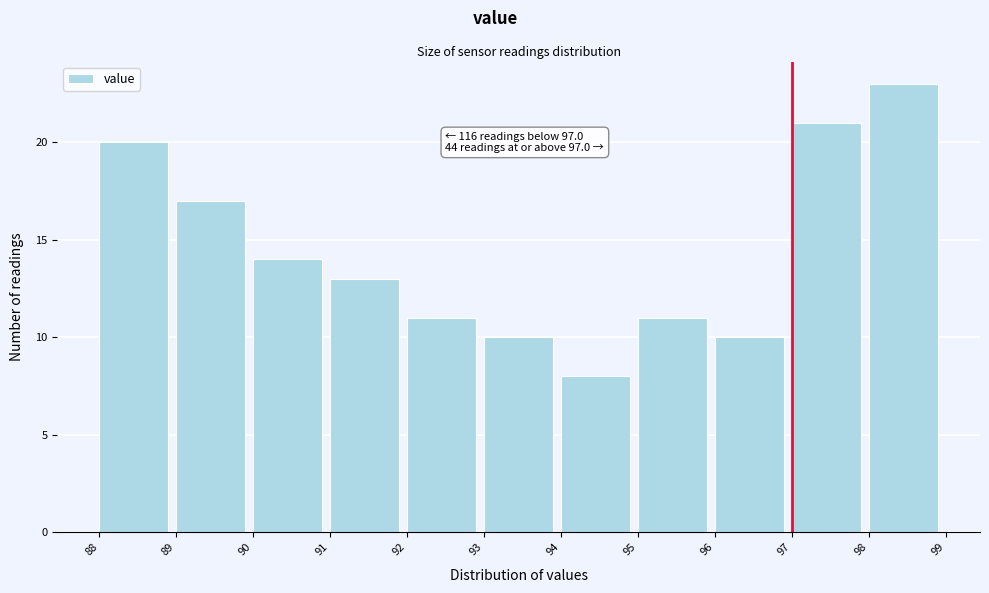

Over which range of the x-axis is the bar tallest?

98 to 99